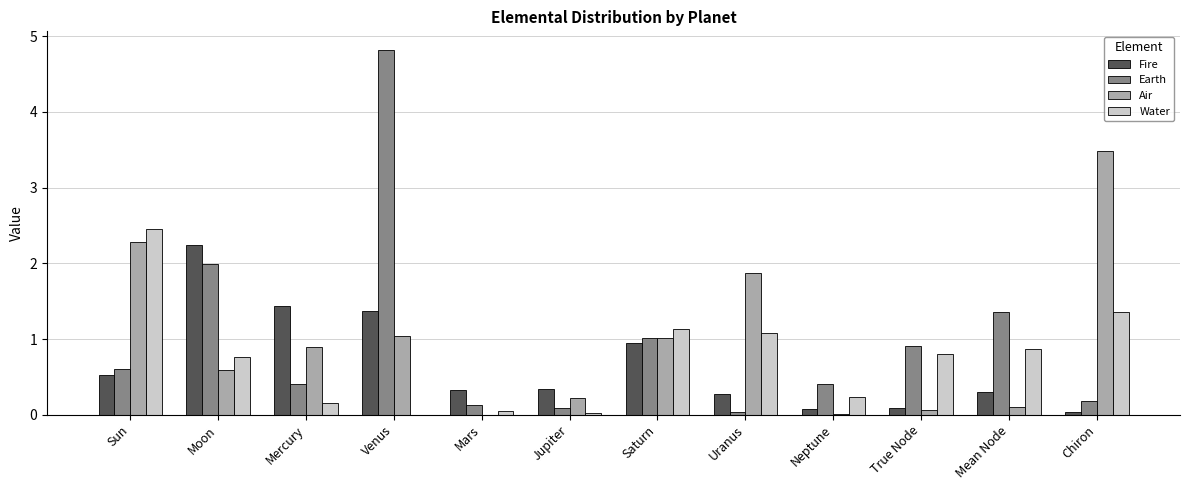

What is the total value across all series at Sun?

5.9